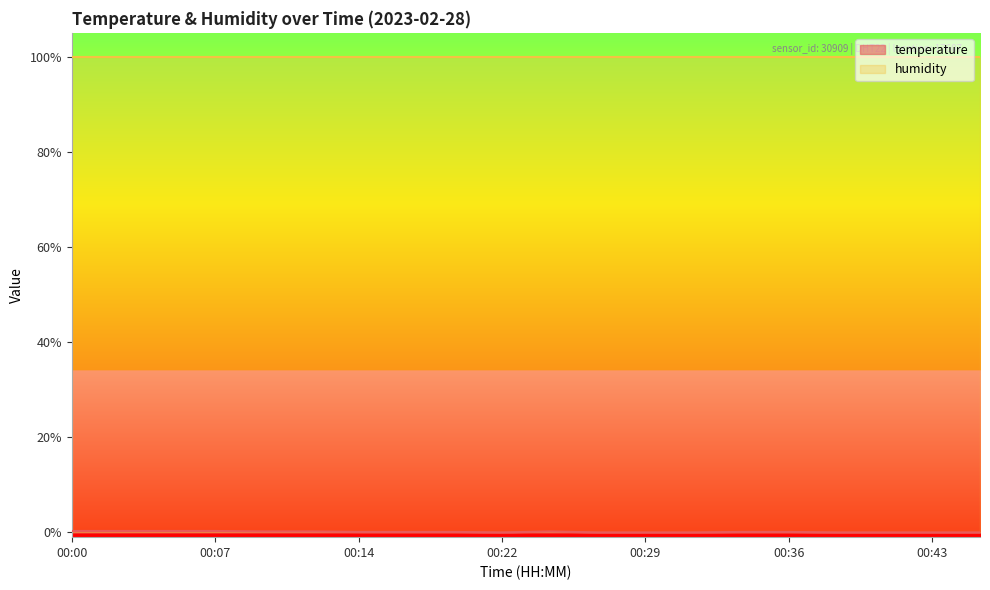

What is the value of the 1st point from the left?

0.3